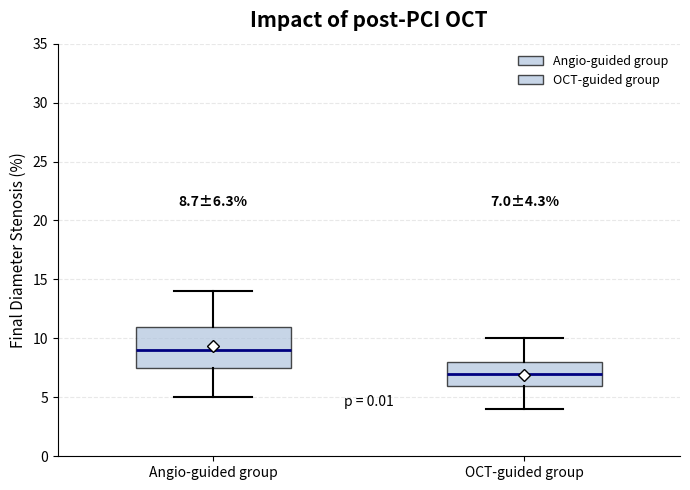

Which box is the tallest, from its lower edge to its upper edge?

Angio-guided group